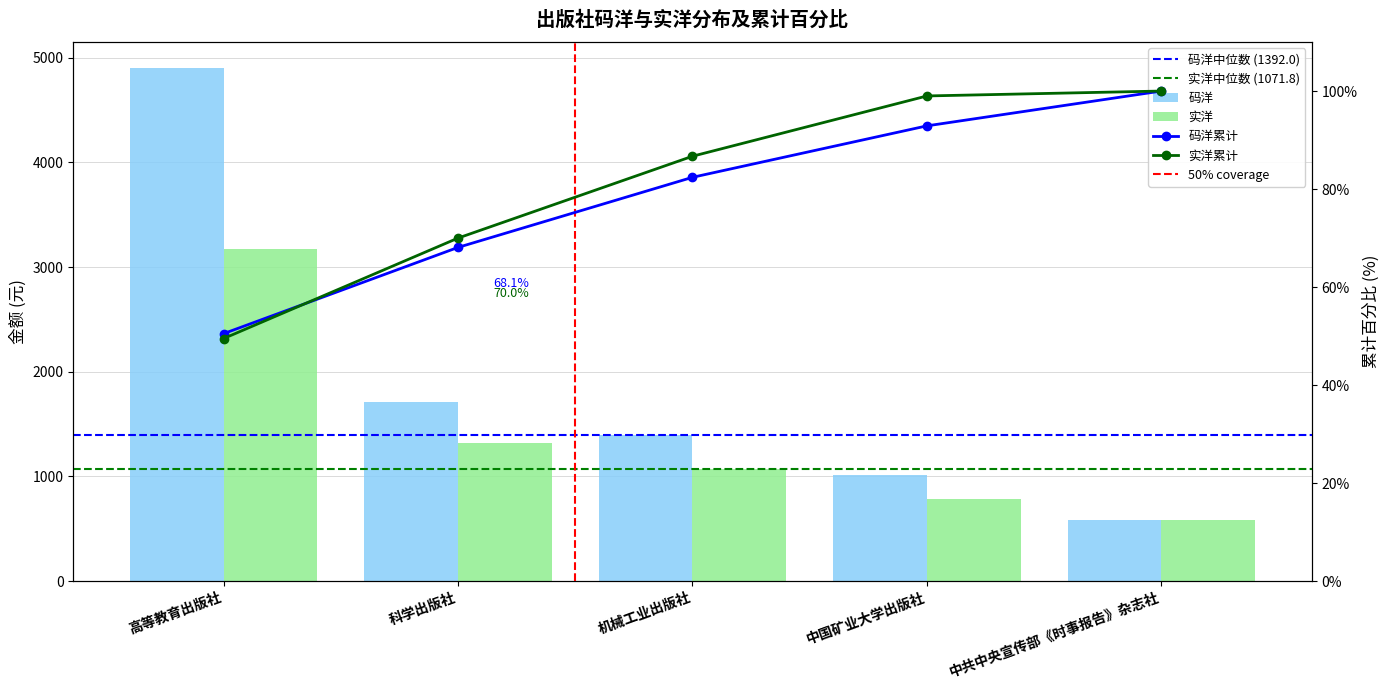

How many bars are there in total?

10